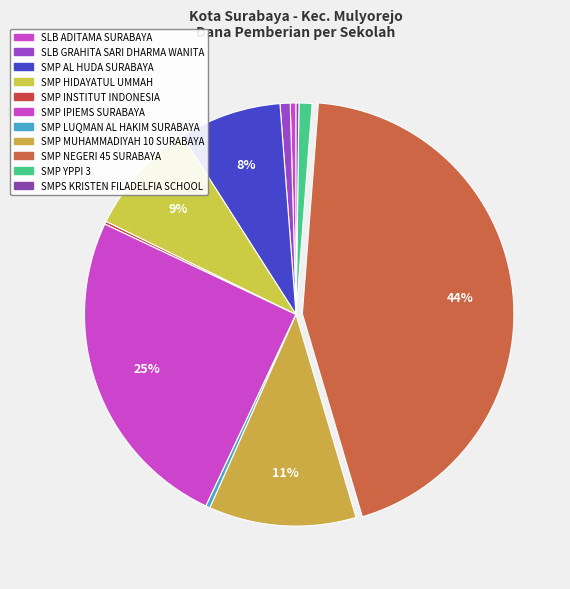

Rank the categories by value from lowest to highest.

SMP INSTITUT INDONESIA, SMPS KRISTEN FILADELFIA SCHOOL, SMP LUQMAN AL HAKIM SURABAYA, SLB ADITAMA SURABAYA, SLB GRAHITA SARI DHARMA WANITA, SMP YPPI 3, SMP AL HUDA SURABAYA, SMP HIDAYATUL UMMAH, SMP MUHAMMADIYAH 10 SURABAYA, SMP IPIEMS SURABAYA, SMP NEGERI 45 SURABAYA